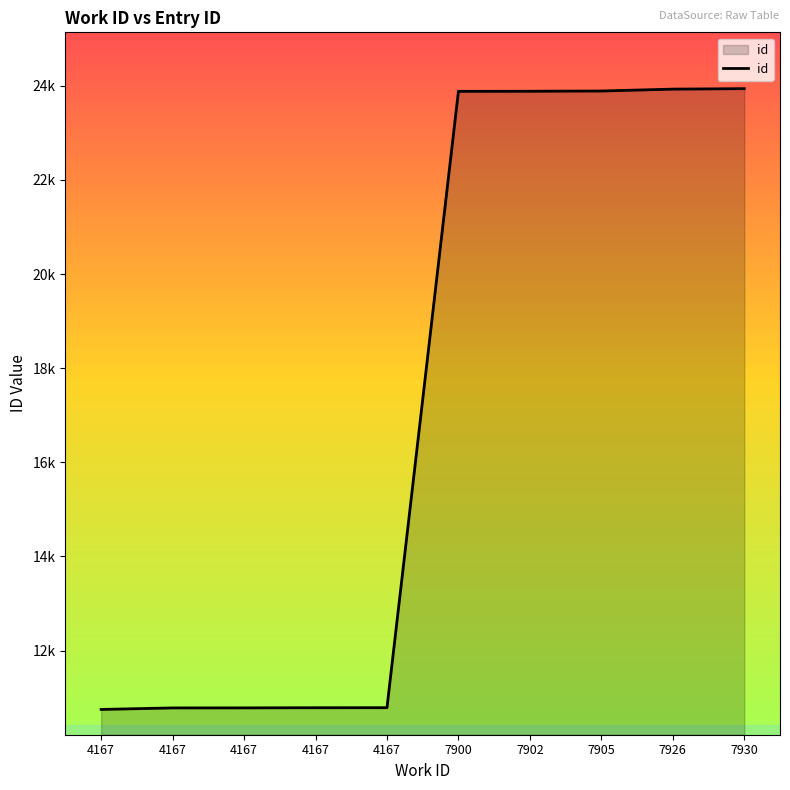

The chart shows a value of 10784 at 4167. True or false?

True